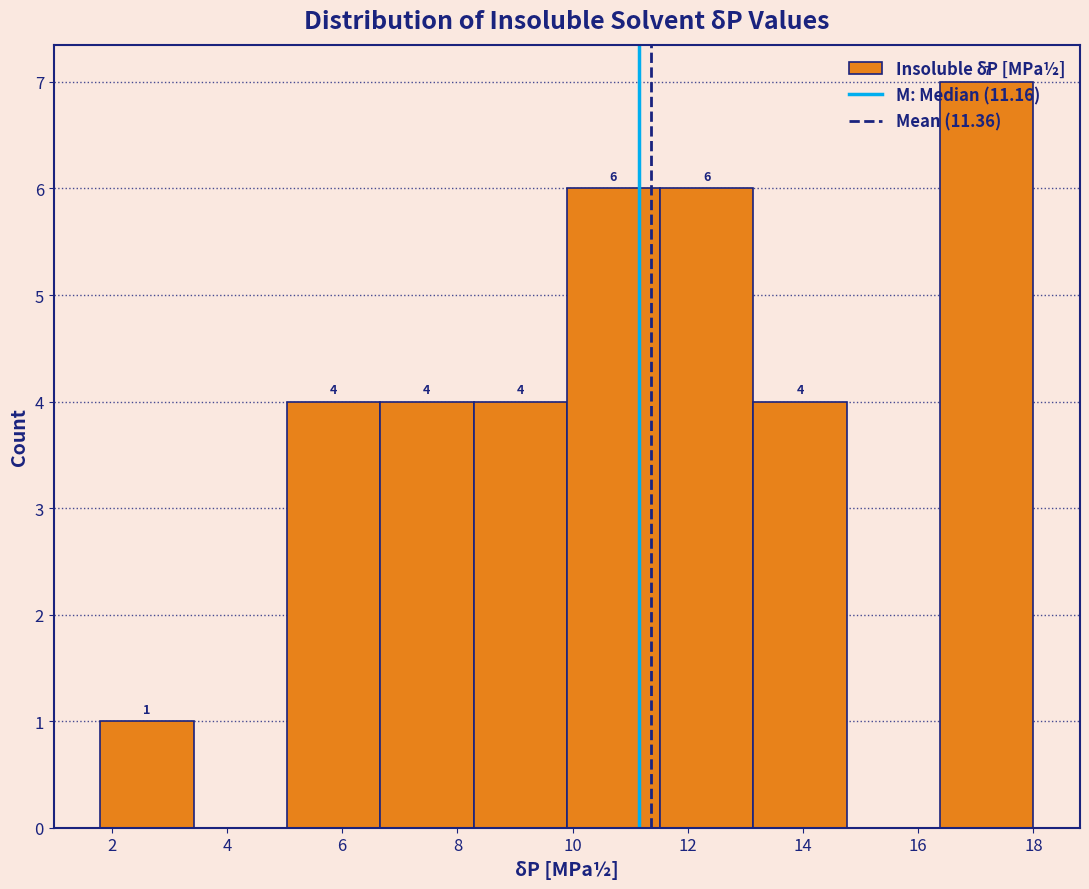

Over which range of the x-axis is the bar tallest?

16.38 to 18.00